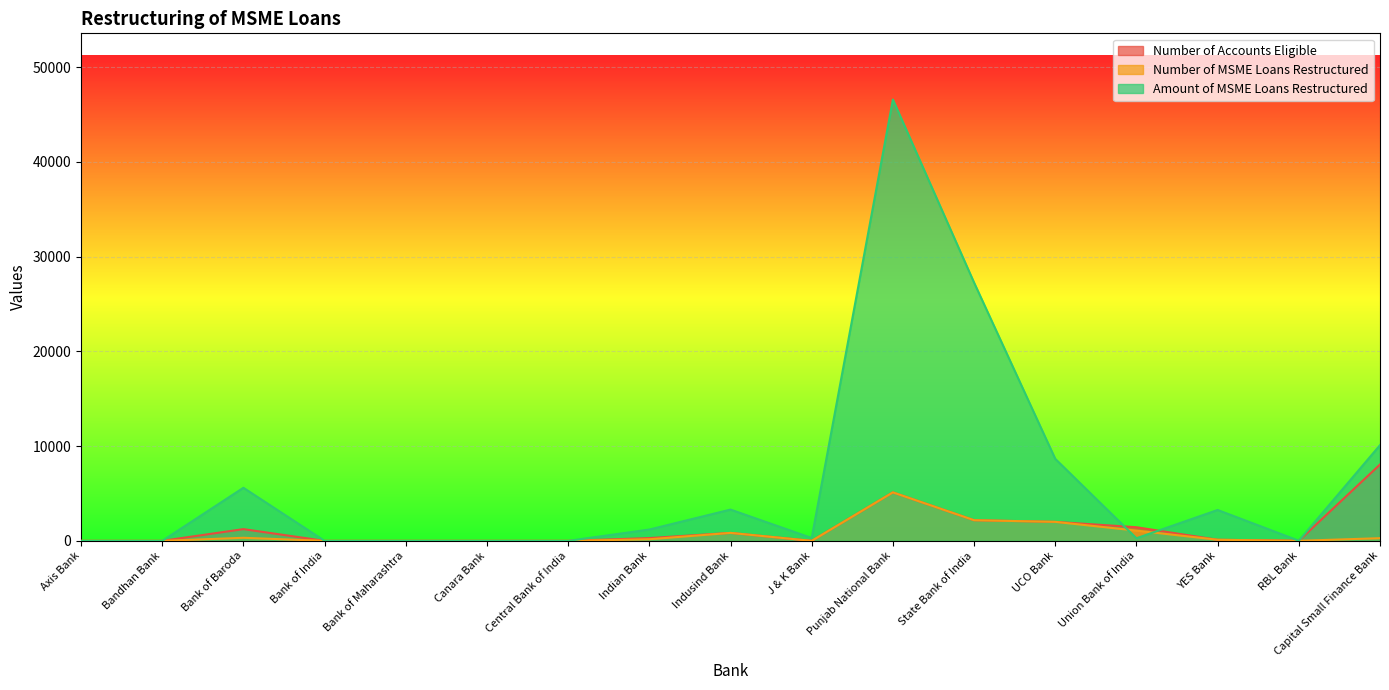

Does the chart display data point markers on the line(s)?

No